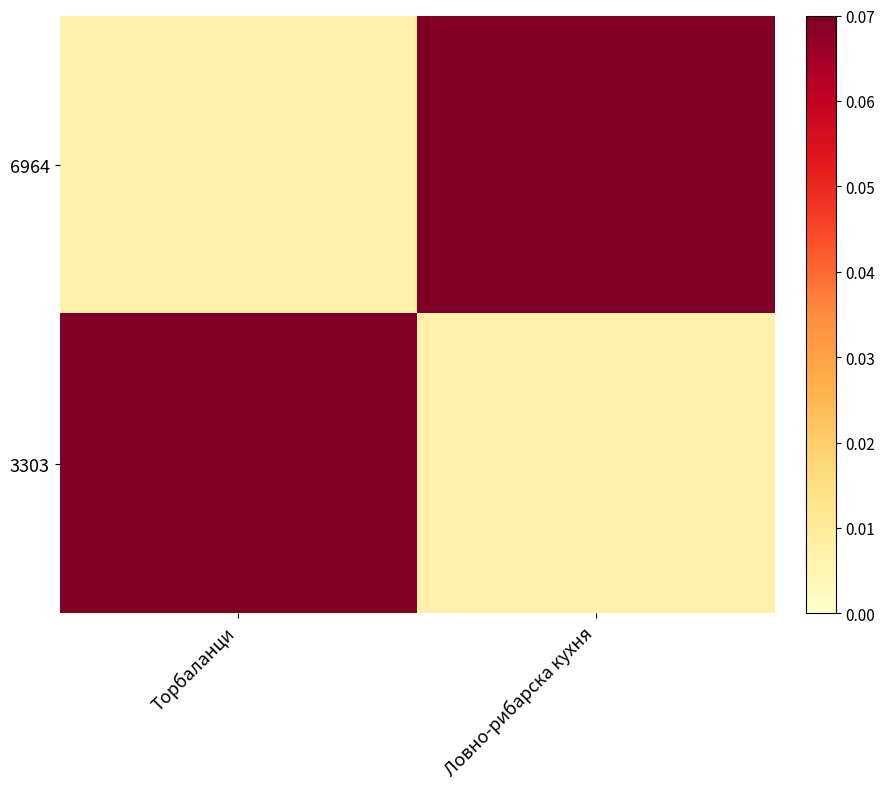

Reading left to right, extract all data points from this chart.

6964: Торбаланци=0.0	Ловно-рибарска кухня=0.1
3303: Торбаланци=0.1	Ловно-рибарска кухня=0.0